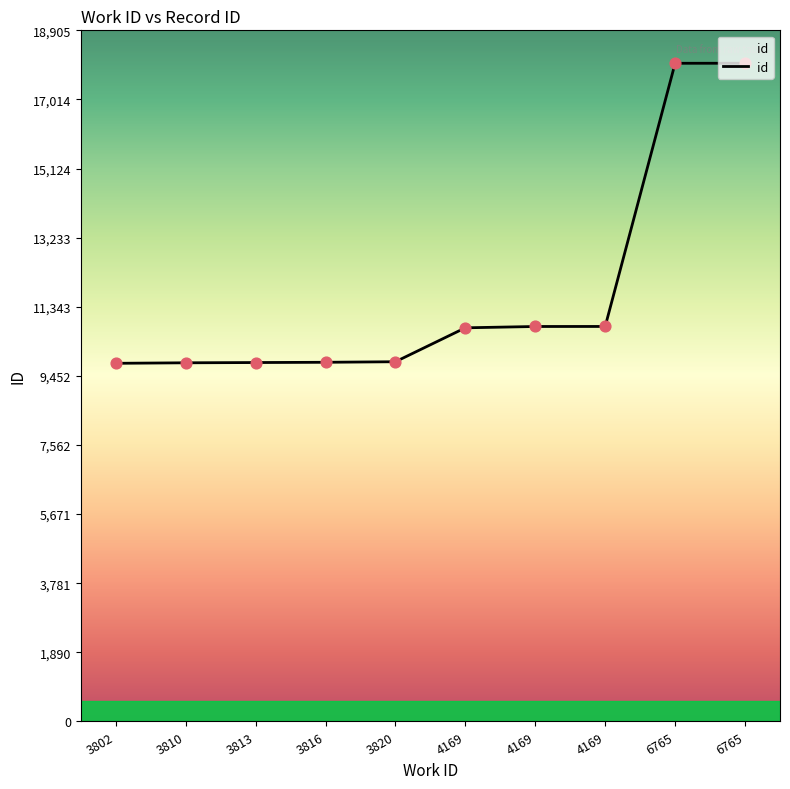

What is the ratio of the value at 3810 to the value at 3813?

1.0